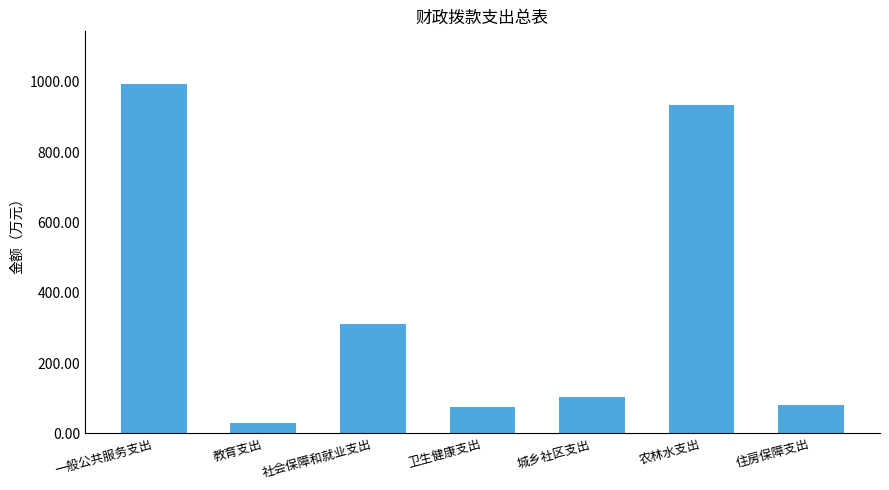

What is the approximate value at 卫生健康支出?

74.7